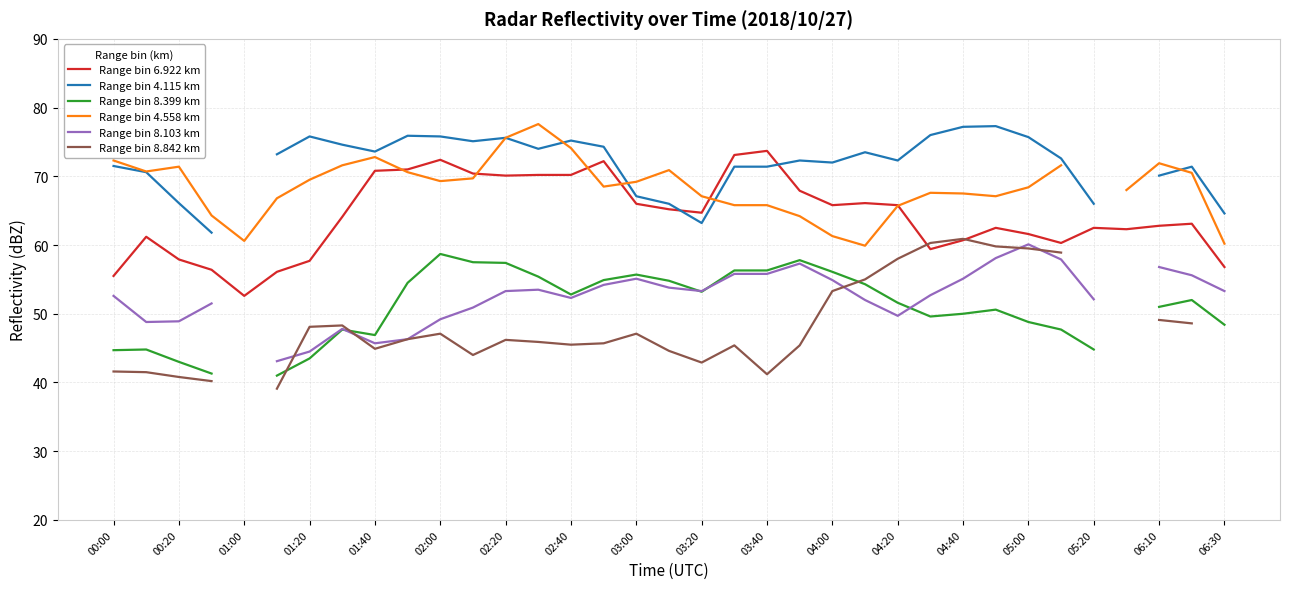

The Range bin 6.922 km series shows 70.8 at 01:40. True or false?

True